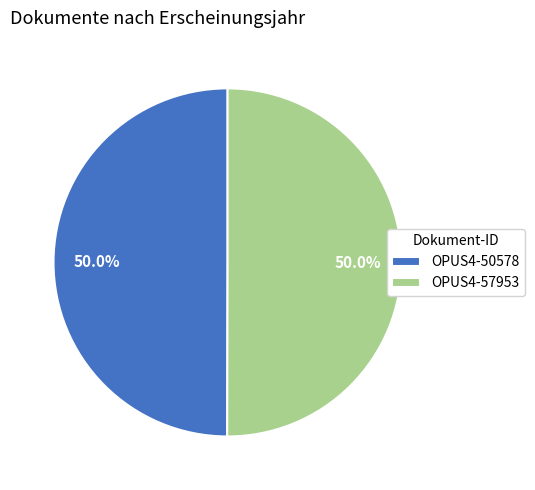

Is it true that OPUS4-50578 is 50% of the pie?

True